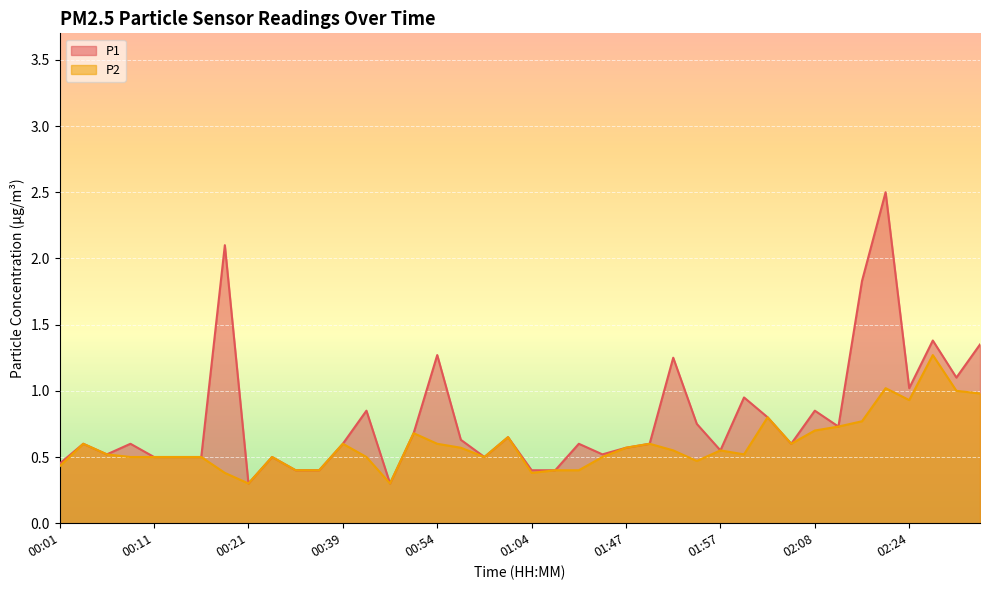

Which series changed the most between 00:13 and 01:04?

P2